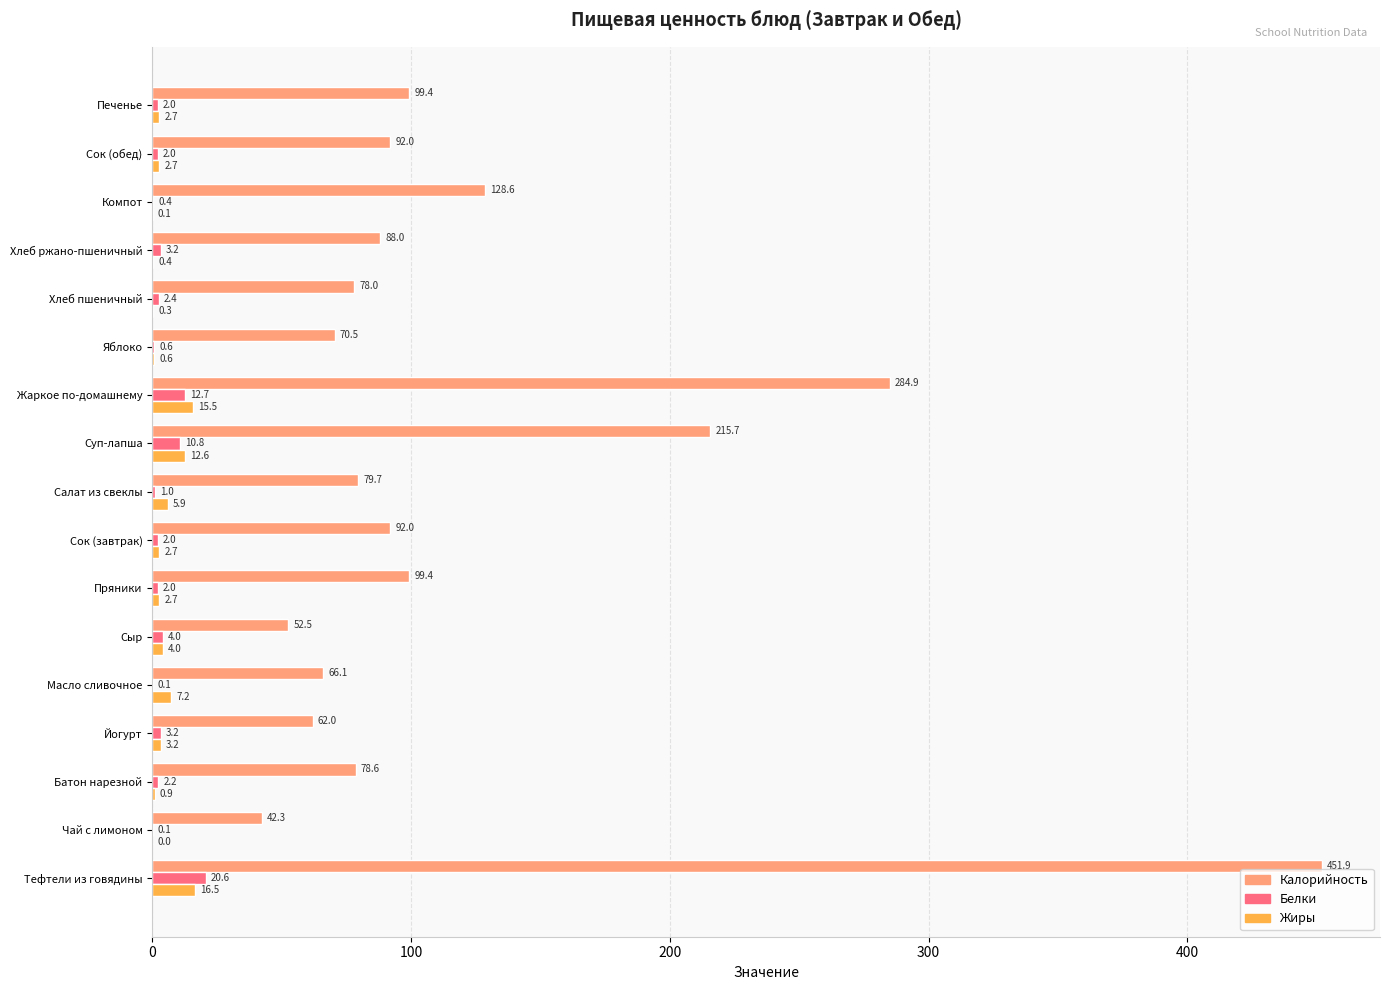

At which label is Калорийность closest to 247?

Суп-лапша